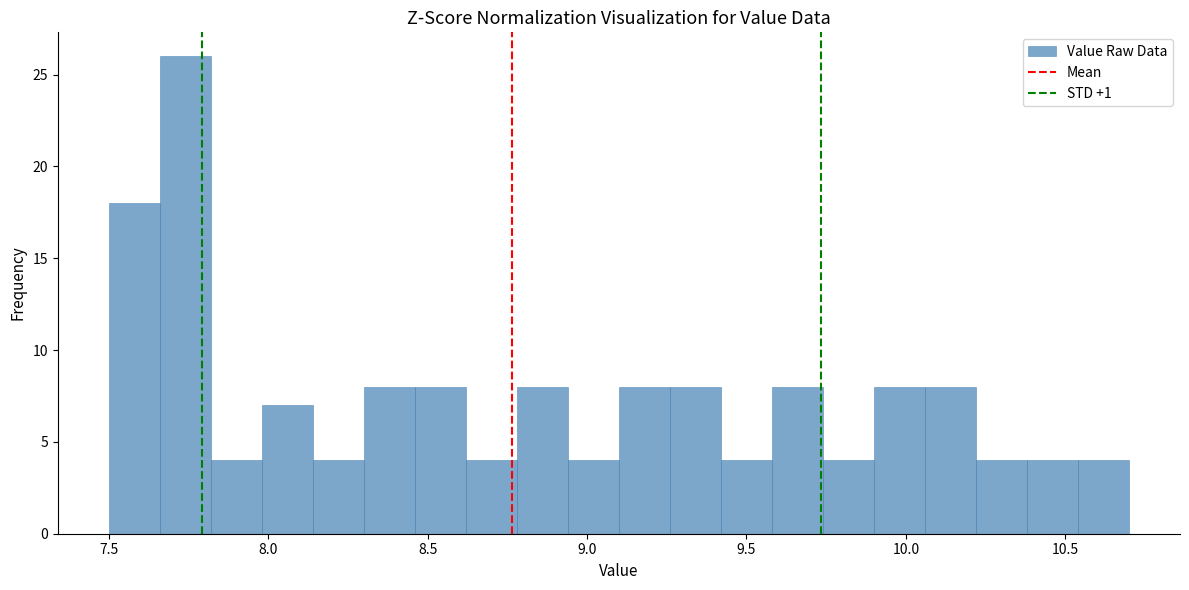

Around what value on the x-axis is the tallest bar? Give the approximate position of its centre, as read against the axis.

7.75